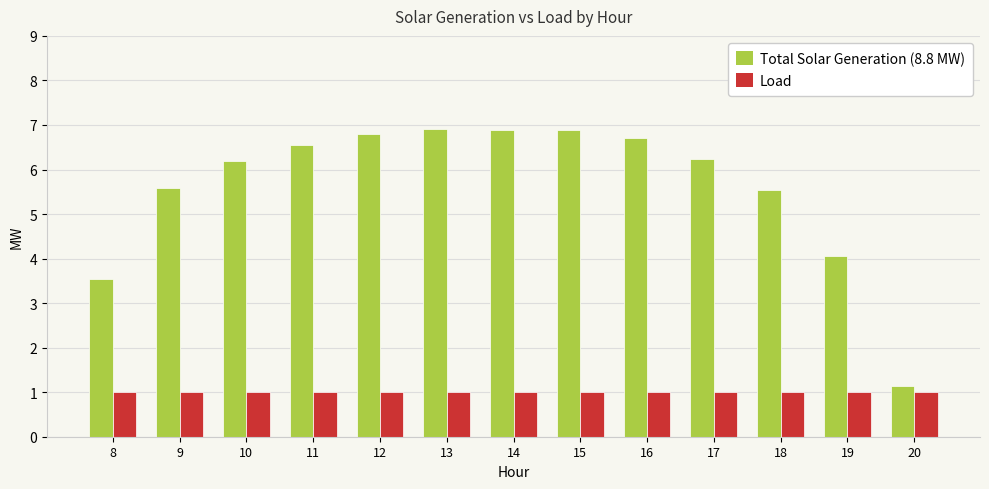

What are all the series names shown in the legend?

Total Solar Generation (8.8 MW), Load